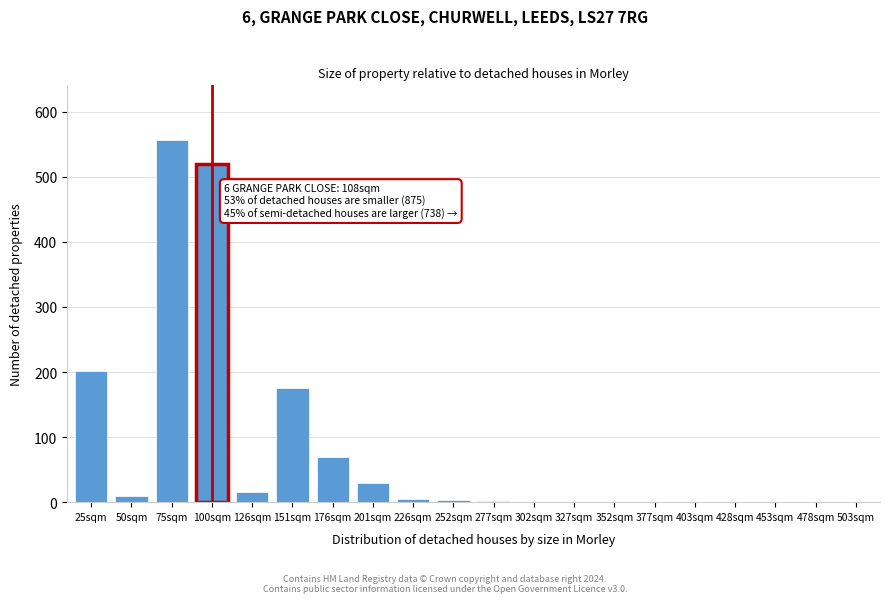

What is the sum of all values?

1590